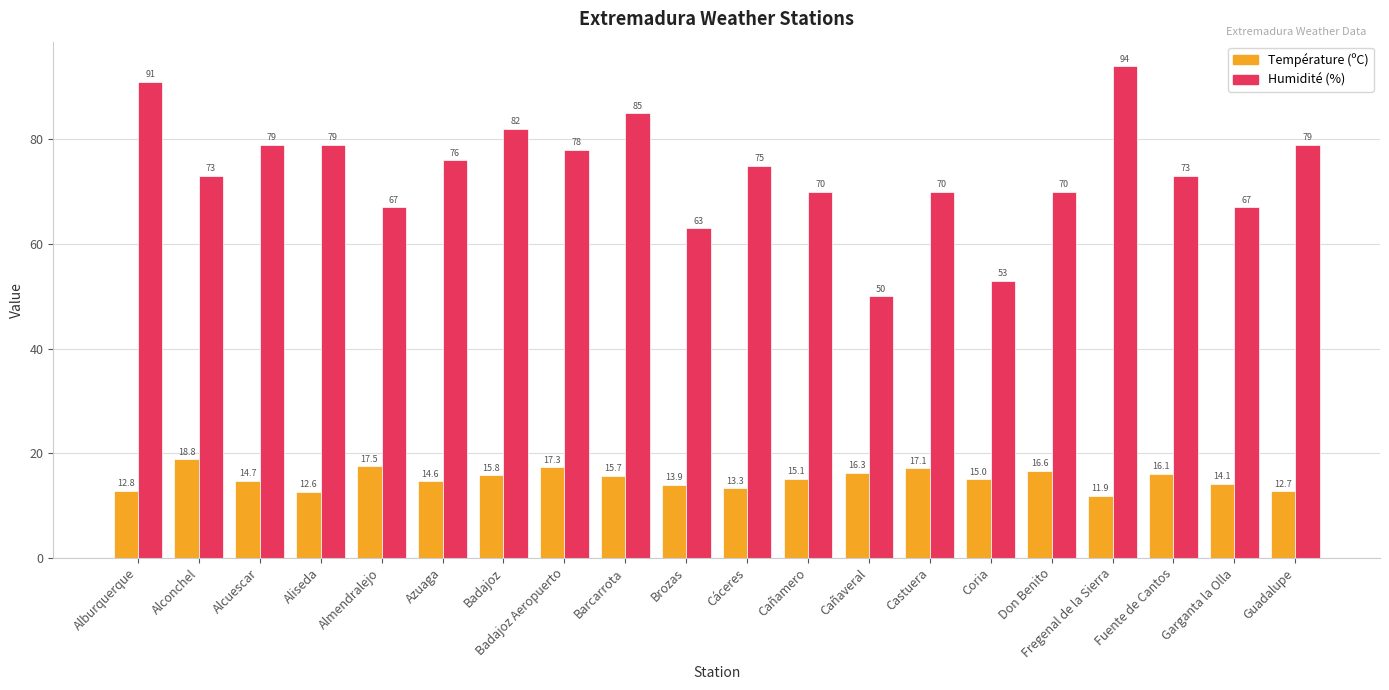

What is the difference between the second highest and second lowest values in the Température (ºC) series?

4.9